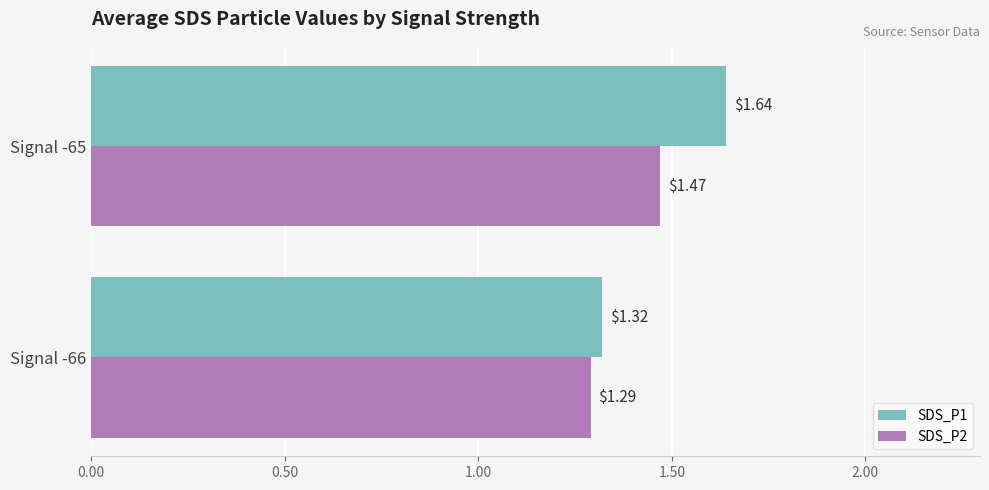

What are all the series names shown in the legend?

SDS_P1, SDS_P2